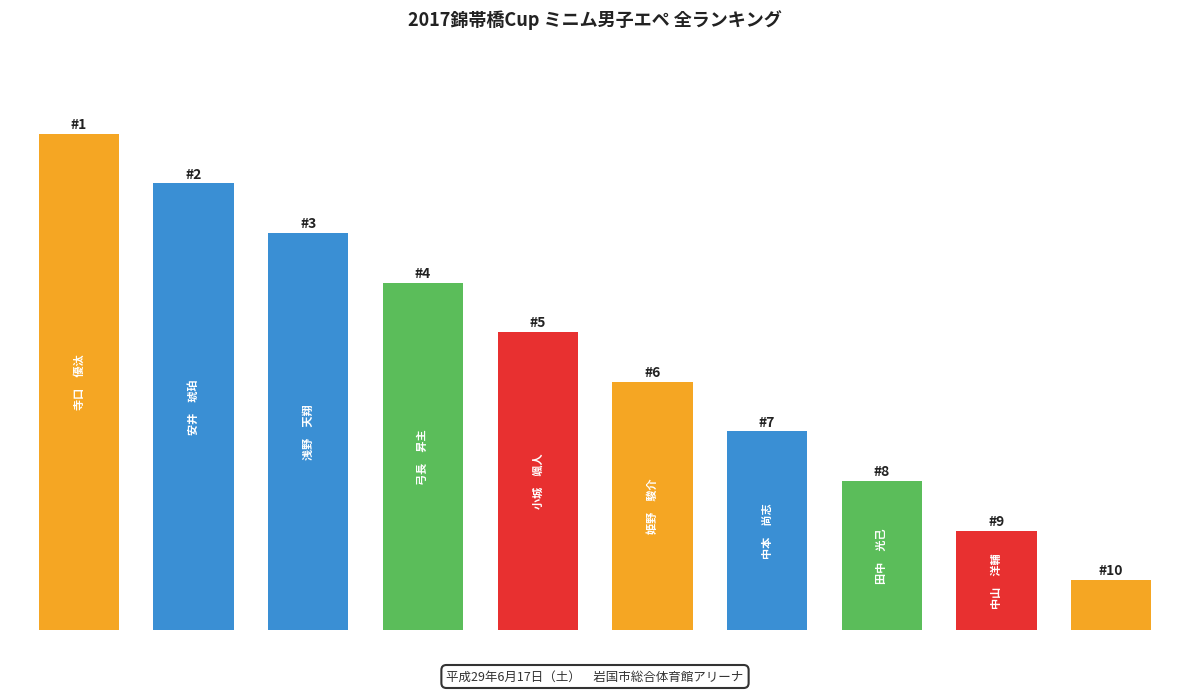

Reading right to left, what are all the values shown in this chart?

9=1	8=2	7=3	6=4	5=5	4=6	3=7	2=8	1=9	0=10